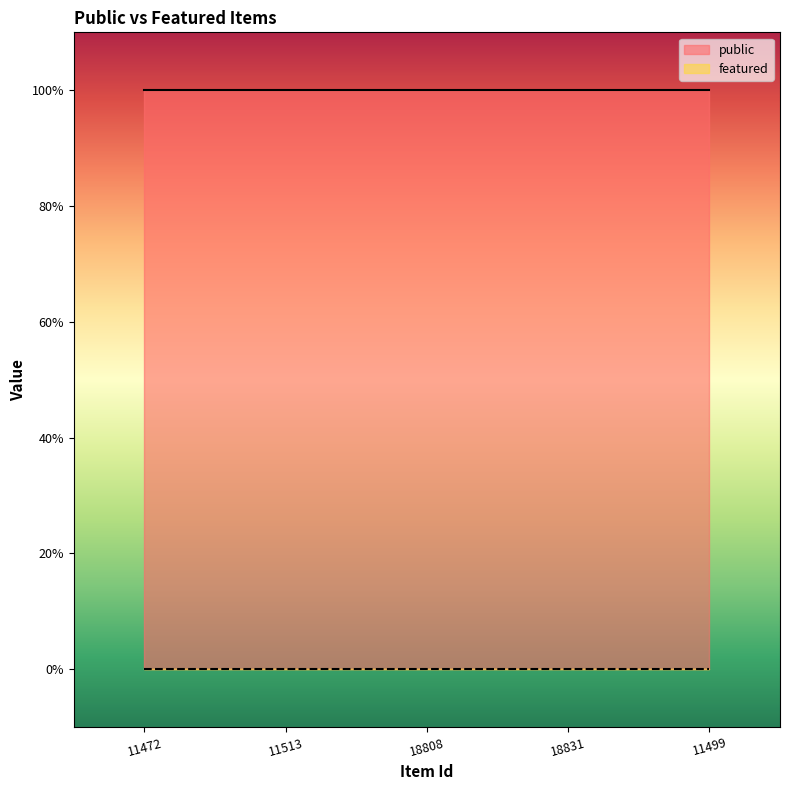

Which series changed the most between 18831 and 11499?

public